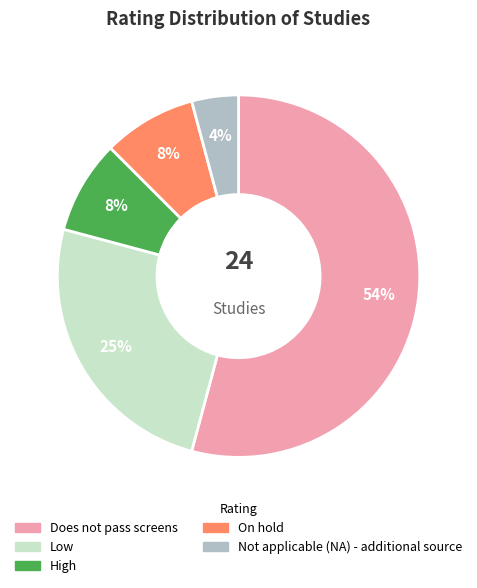

What percentage is the On hold slice, to the nearest percent?

8%